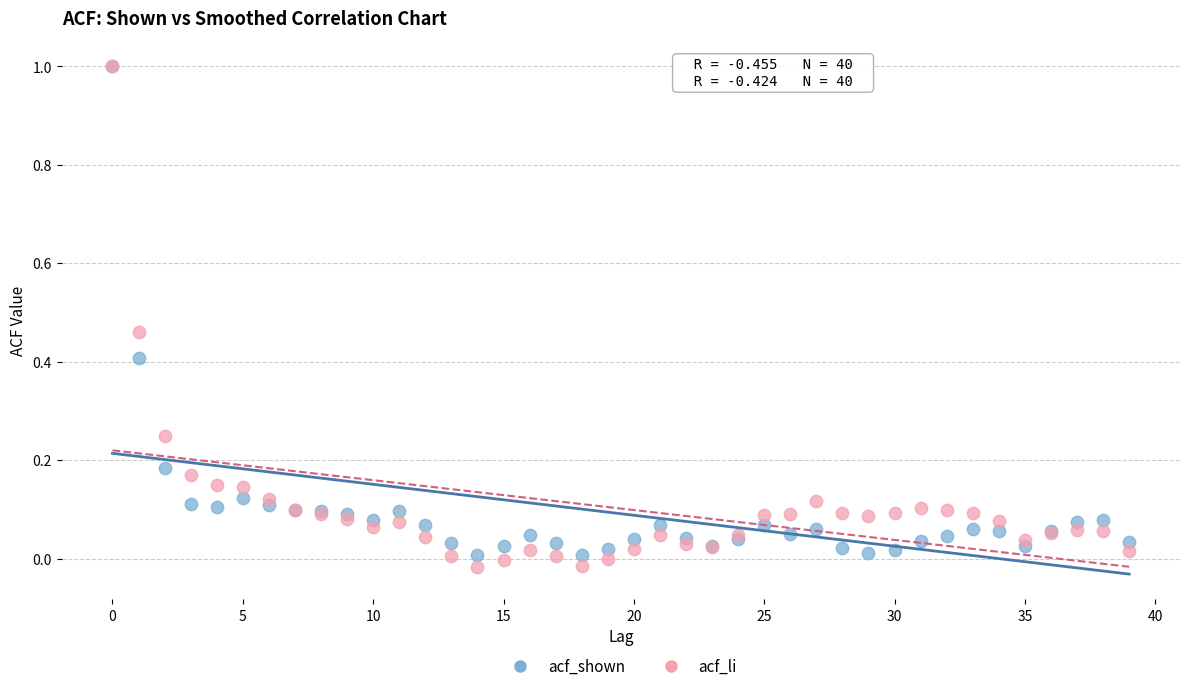

Which series has the widest spread of Y values?

acf_li